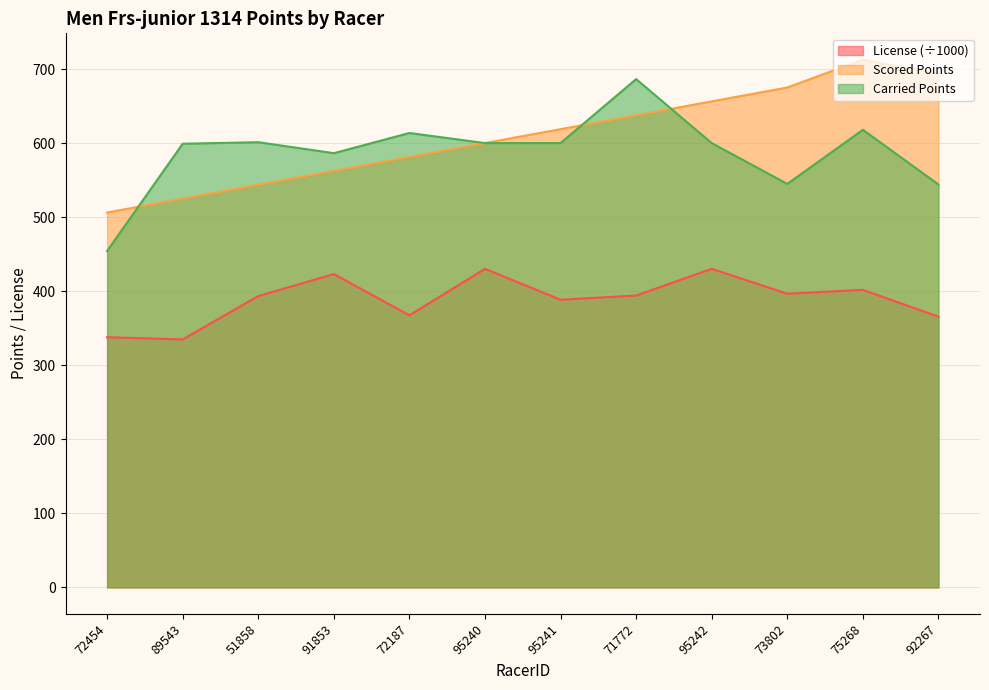

True or false: License and Carried Points intersect in this chart.

False